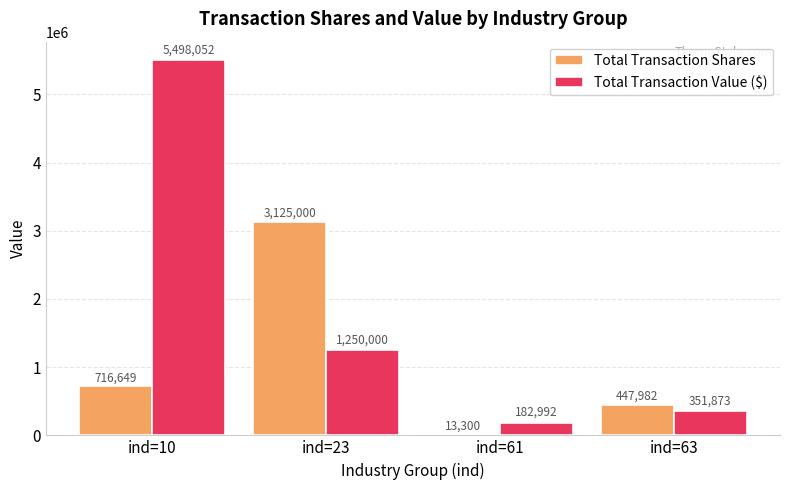

Count the number of data series in this chart.

2